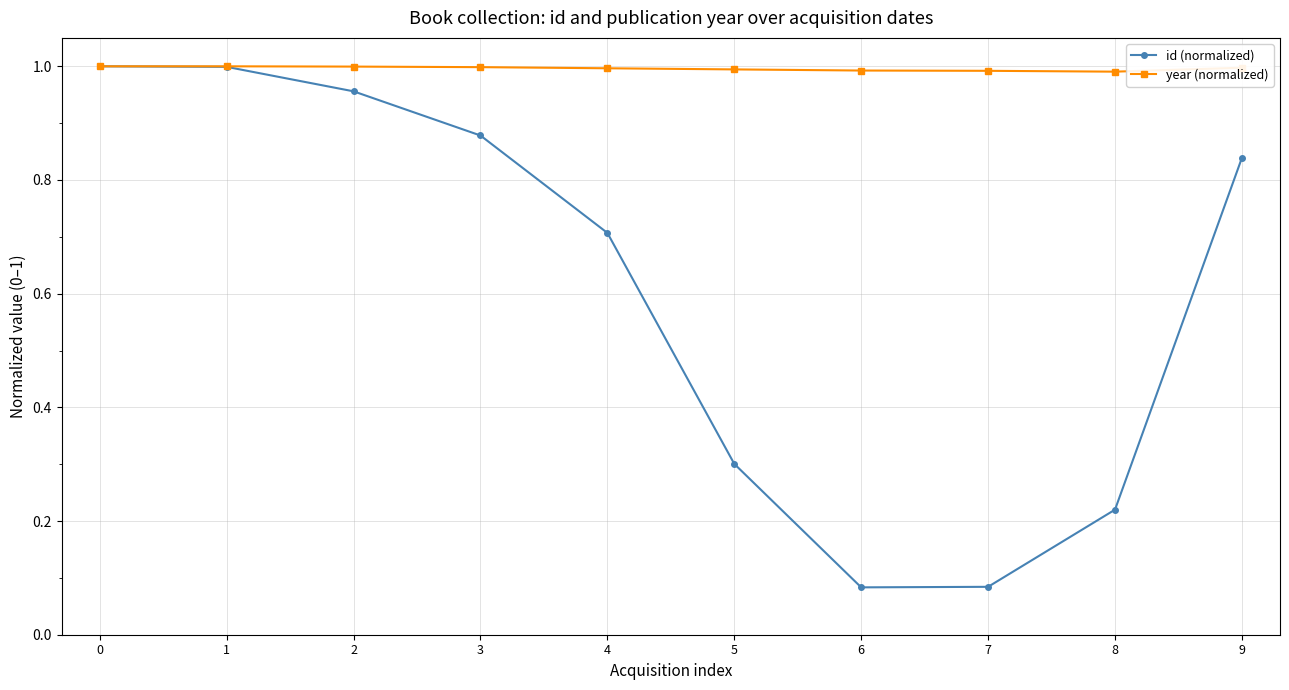

True or false: year (normalized) has a value of 1.6 at 4.

False